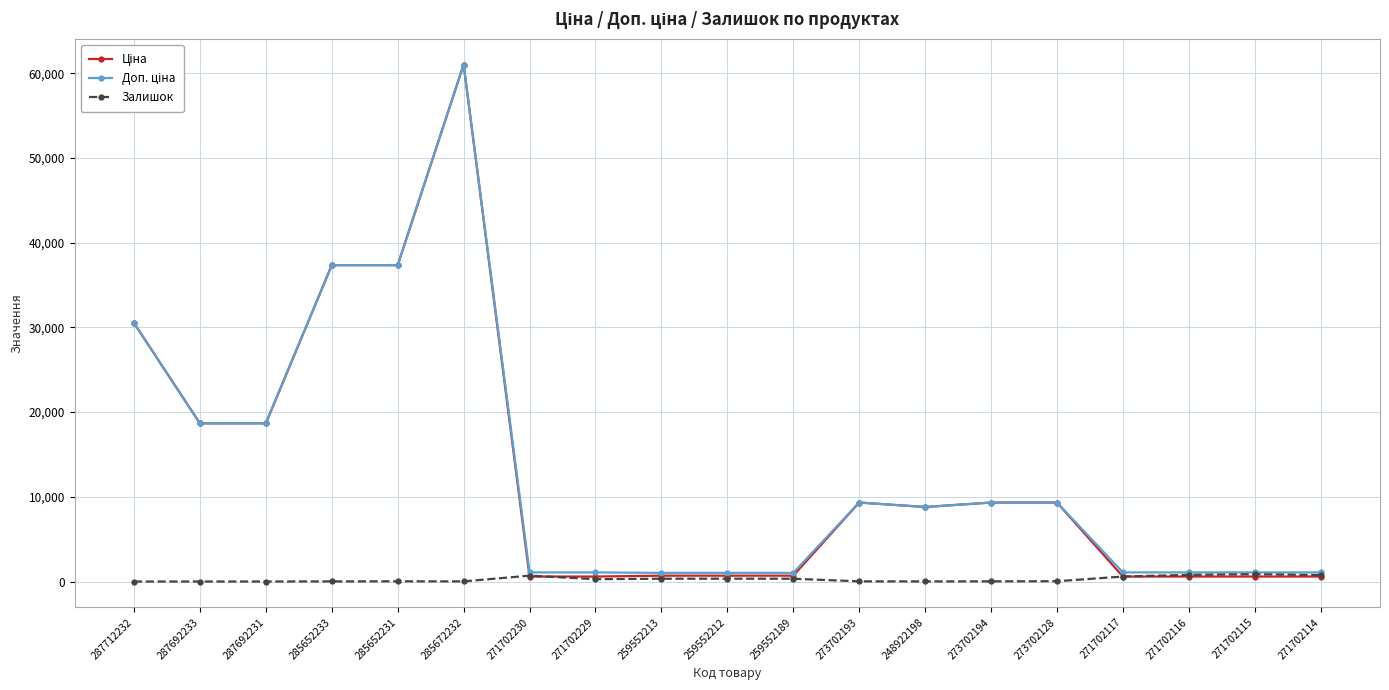

At which category is the sum across all series the highest?

285672232